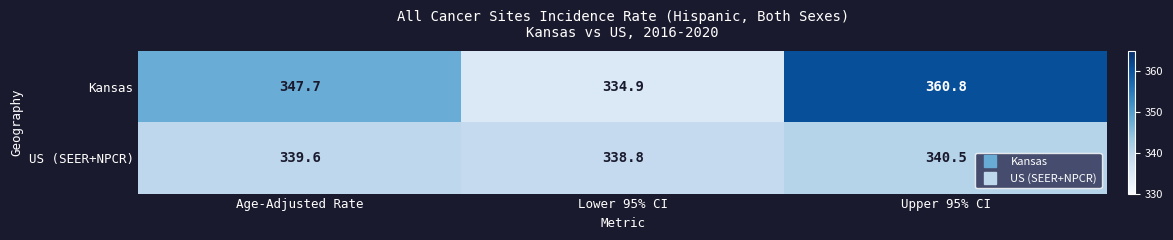

List the series in order of their overall mean, lowest first.

US (SEER+NPCR), Kansas